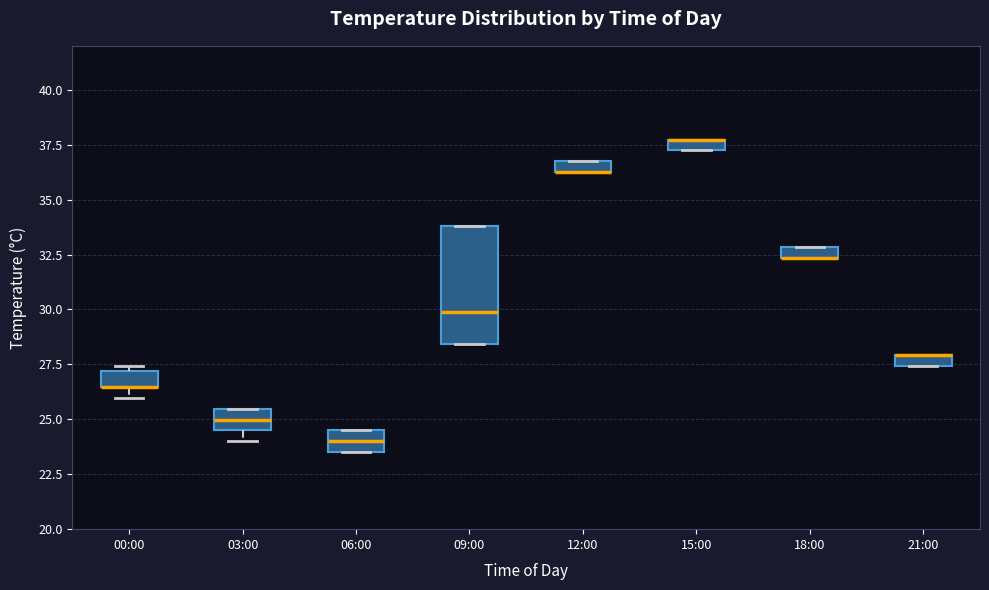

Where is the lower edge of the box for 12:00 on the y-axis? The values are not printed on the chart, so give them approximately, as read against the axis.

36.5